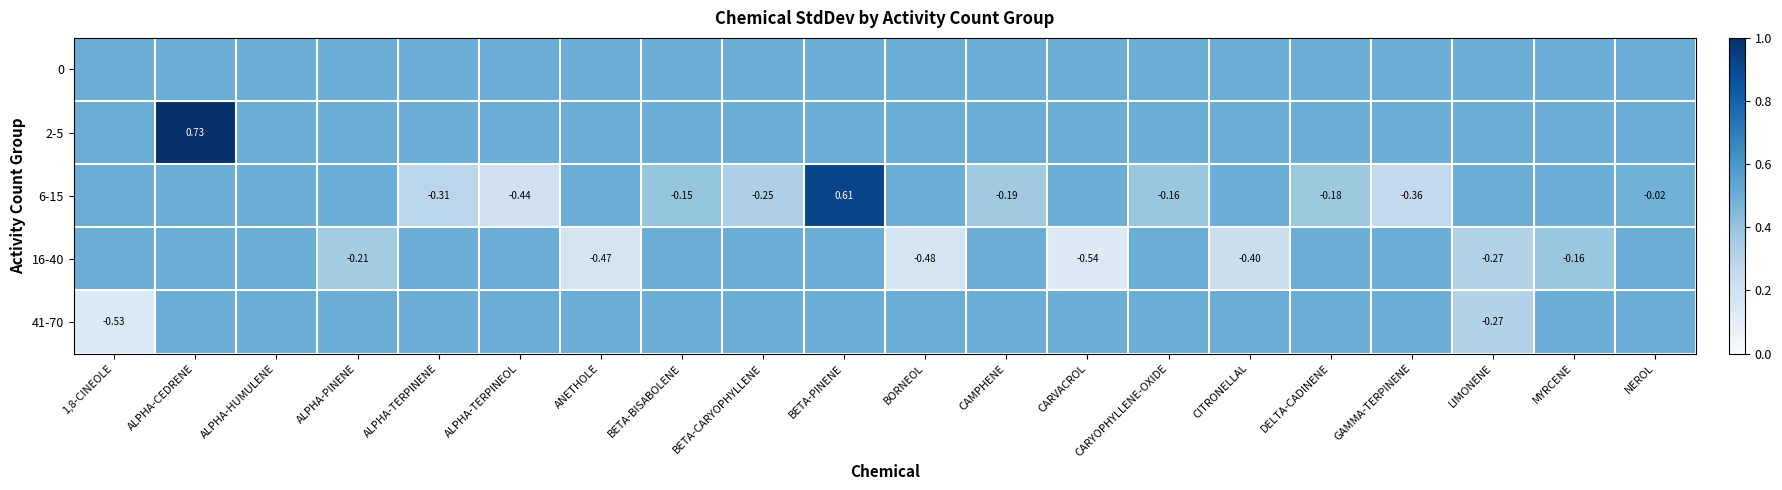

Count the 16-40 values in the range 0 to 1.

20